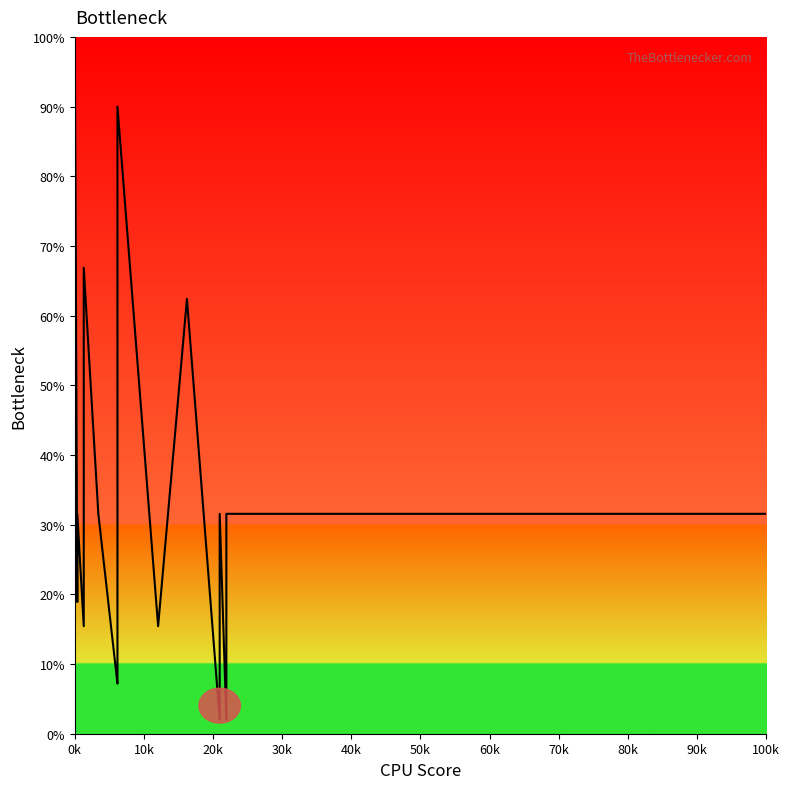

How many series are shown in this chart?

1